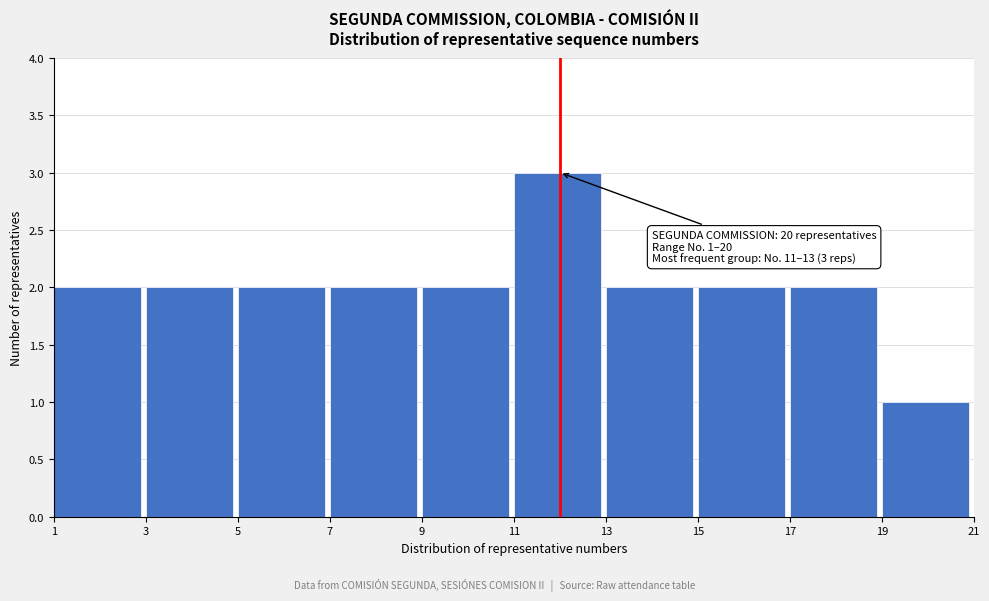

Which range on the x-axis has the tallest bar?

11 to 13